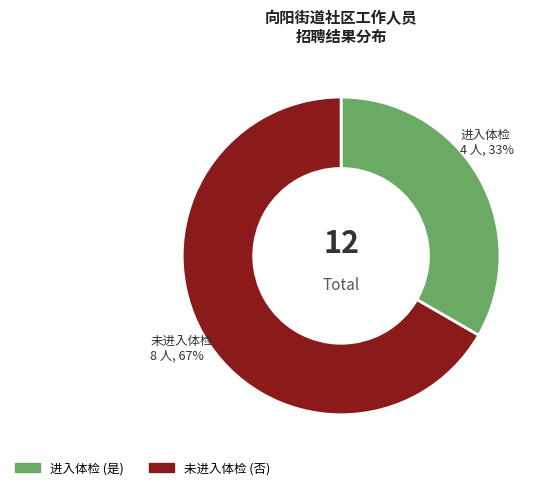

How many slices are in this pie chart?

2